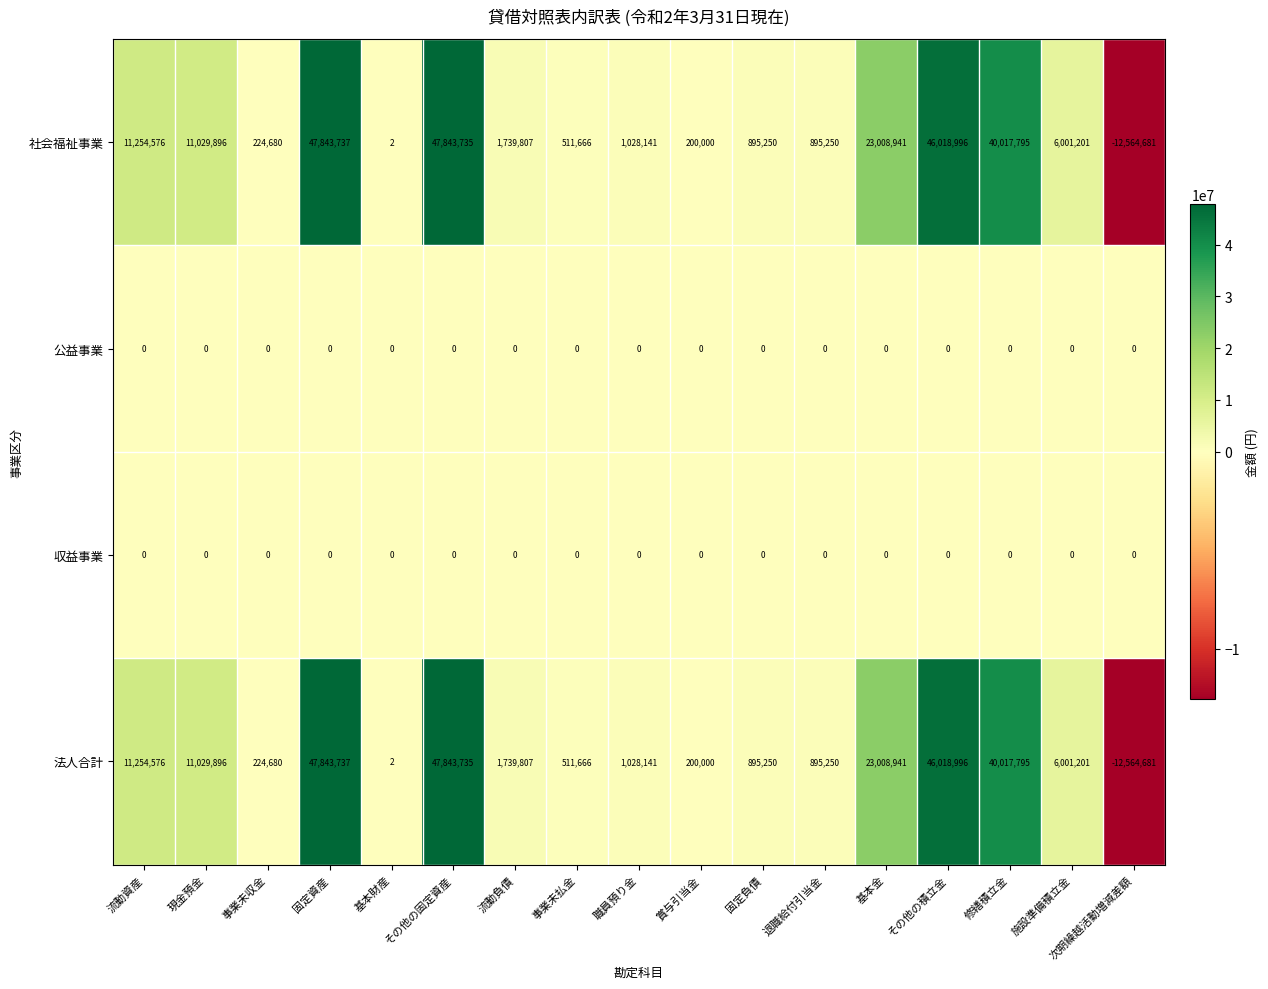

At which label is 法人合計 closest to 17639528?

基本金